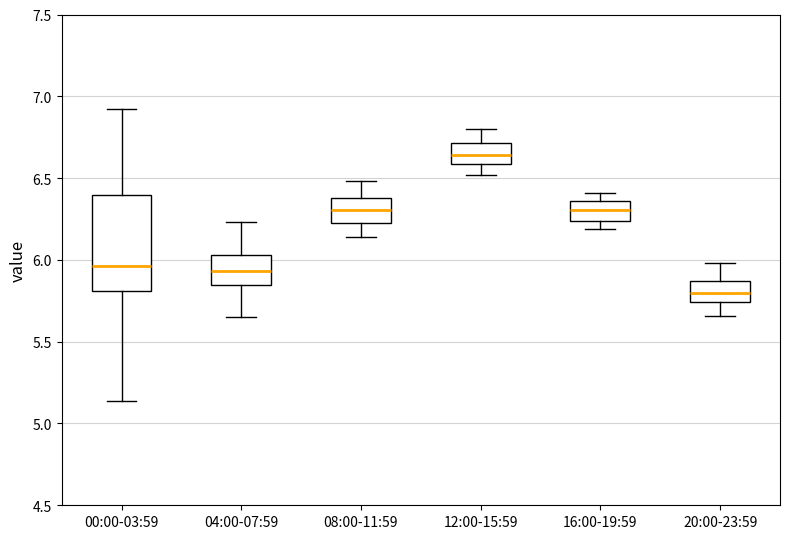

Reading left to right, transcribe this box plot: for each box, give where its median line is, the range the box spans, and where its two whiskers end, as read against the y-axis. The values are not printed on the chart, so give them approximately, as read against the axis.

00:00-03:59: median 5.95, box 5.80 to 6.40, whiskers 5.15 to 6.90
04:00-07:59: median 5.95, box 5.85 to 6.05, whiskers 5.65 to 6.25
08:00-11:59: median 6.30, box 6.25 to 6.40, whiskers 6.15 to 6.50
12:00-15:59: median 6.65, box 6.60 to 6.70, whiskers 6.50 to 6.80
16:00-19:59: median 6.30, box 6.25 to 6.35, whiskers 6.20 to 6.40
20:00-23:59: median 5.80, box 5.75 to 5.85, whiskers 5.65 to 6.00